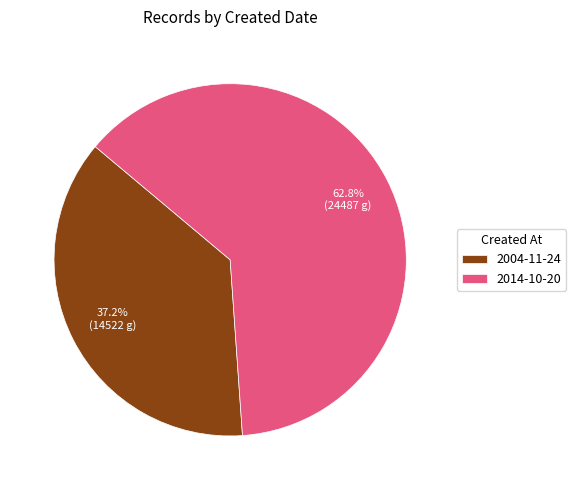

What is the largest slice in the pie chart?

2014-10-20